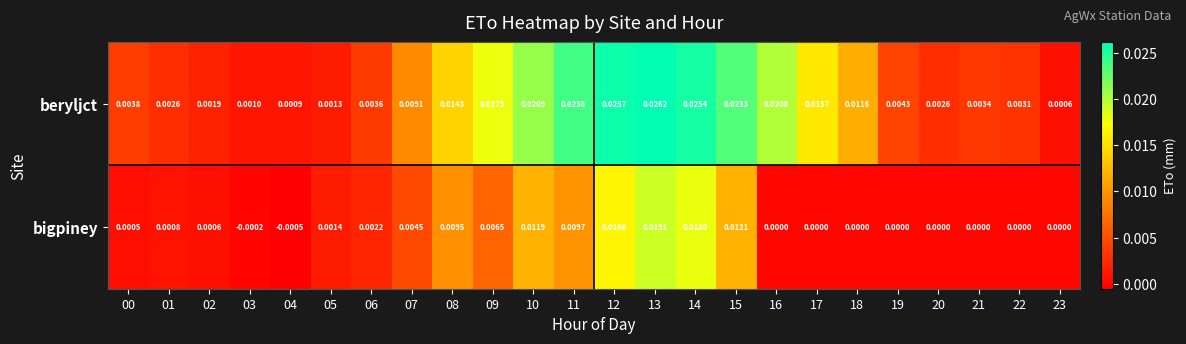

At 11, list the series in order from largest to smallest.

beryljct, bigpiney